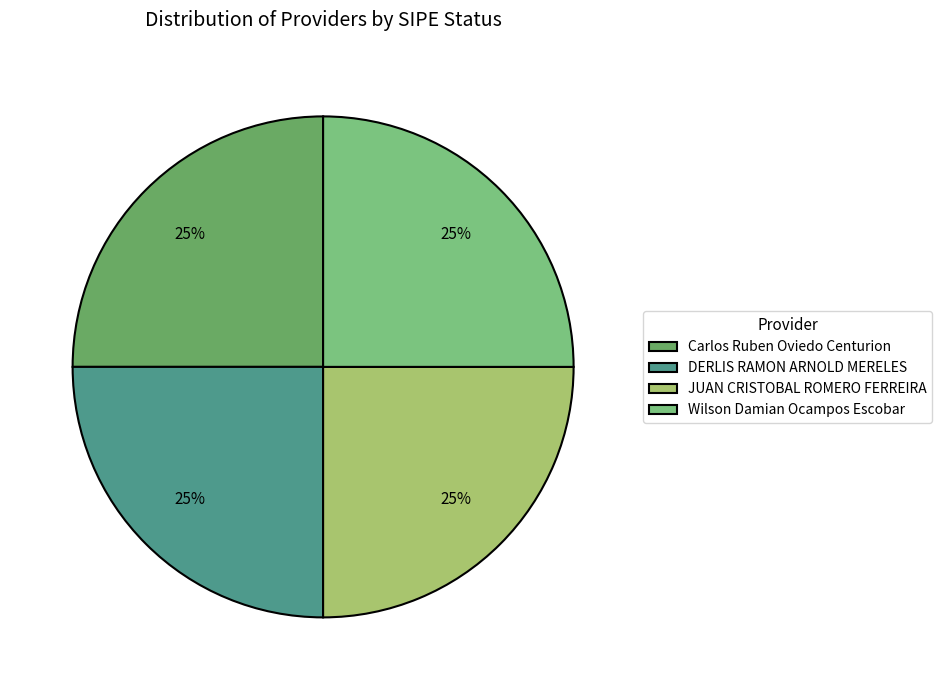

To the nearest percent, what portion does DERLIS RAMON ARNOLD MERELES represent?

25%